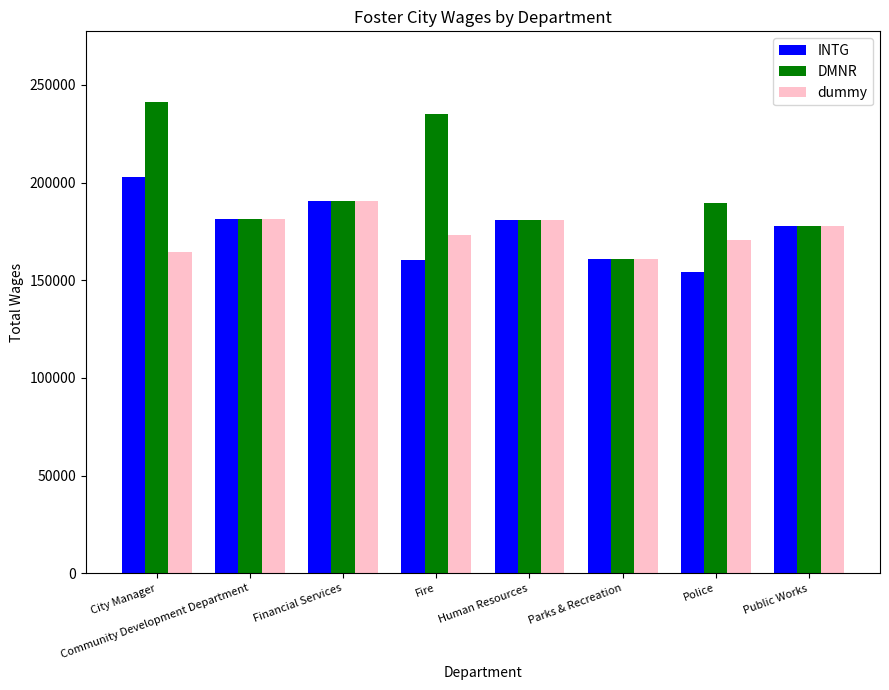

At how many categories does at least one series exceed 201849?

2